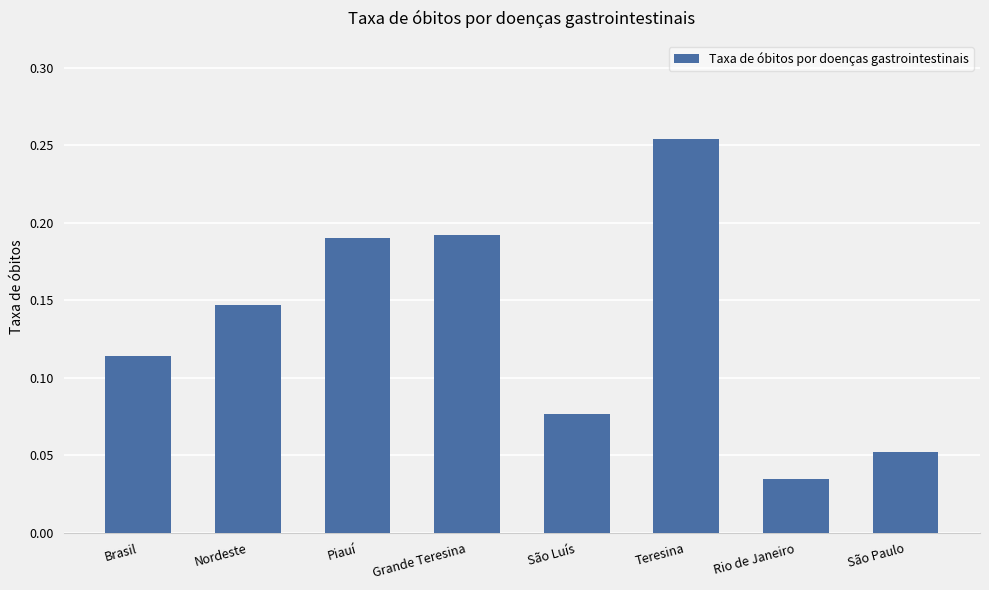

Which label corresponds to the smallest value in the chart?

Rio de Janeiro